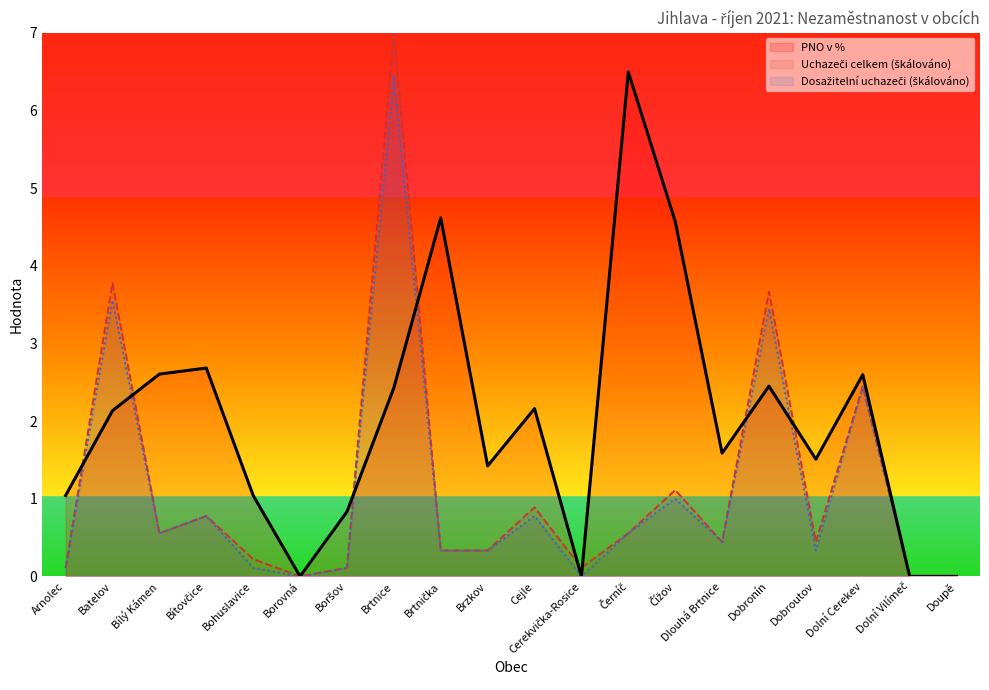

Rank the series by their maximum value, from highest to lowest.

Uchazeči celkem, PNO v %, Dosažitelní uchazeči